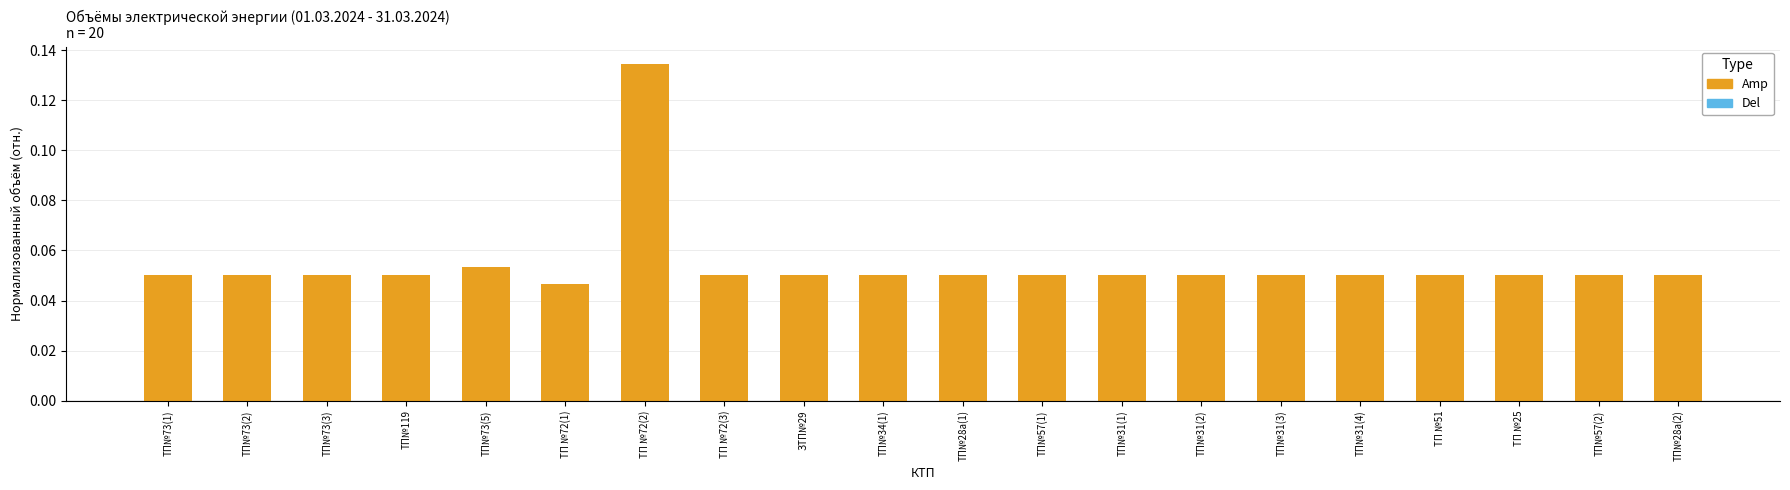

What is the label of the 11th bar from the right?

ТП№34(1)